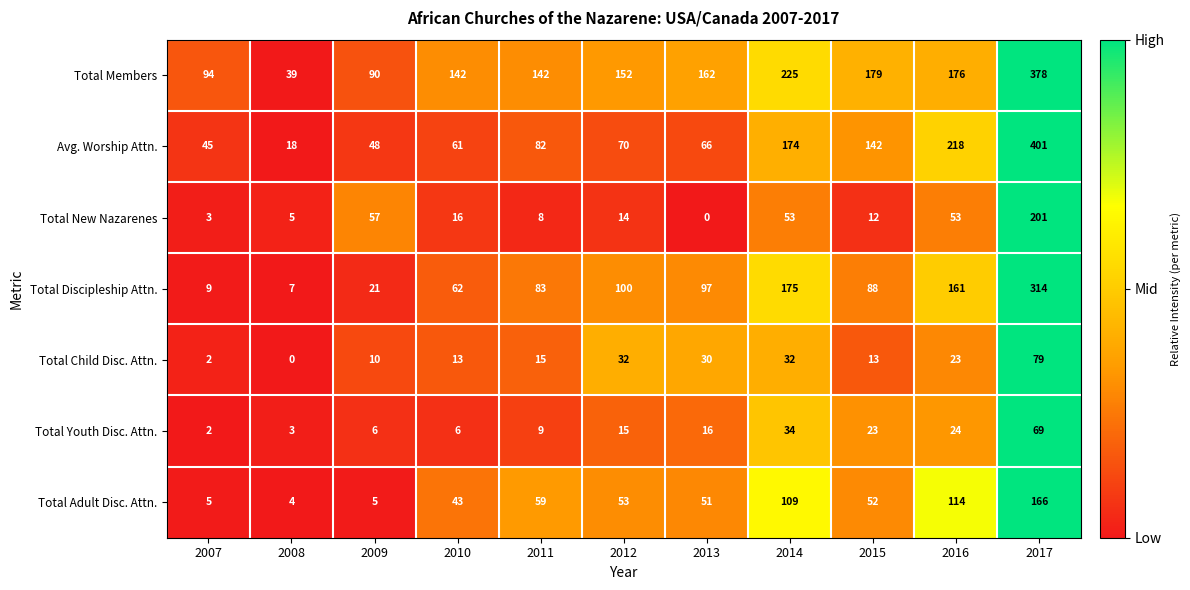

Which series has the widest spread of values?

Avg. Worship Attn.